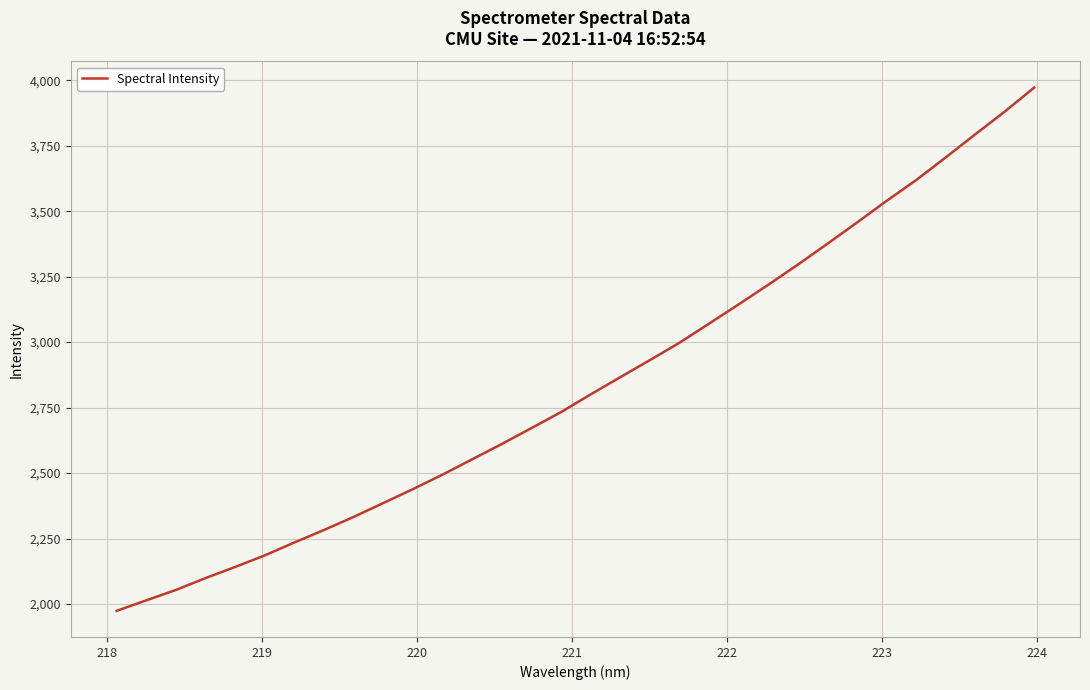

What is the maximum value shown in the chart?

3971.7